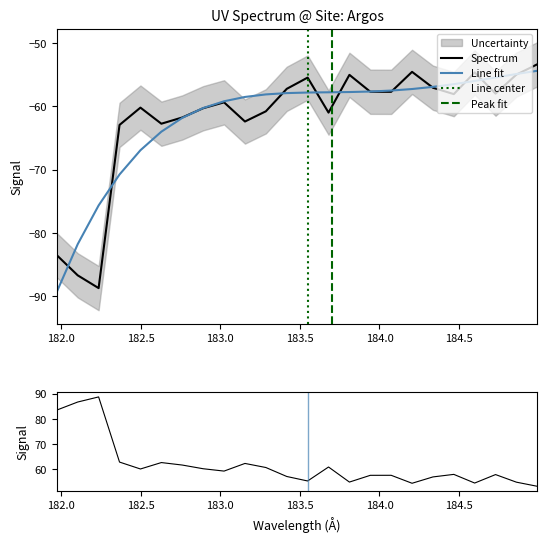

What is the value of the 5th point from the left?

-60.2